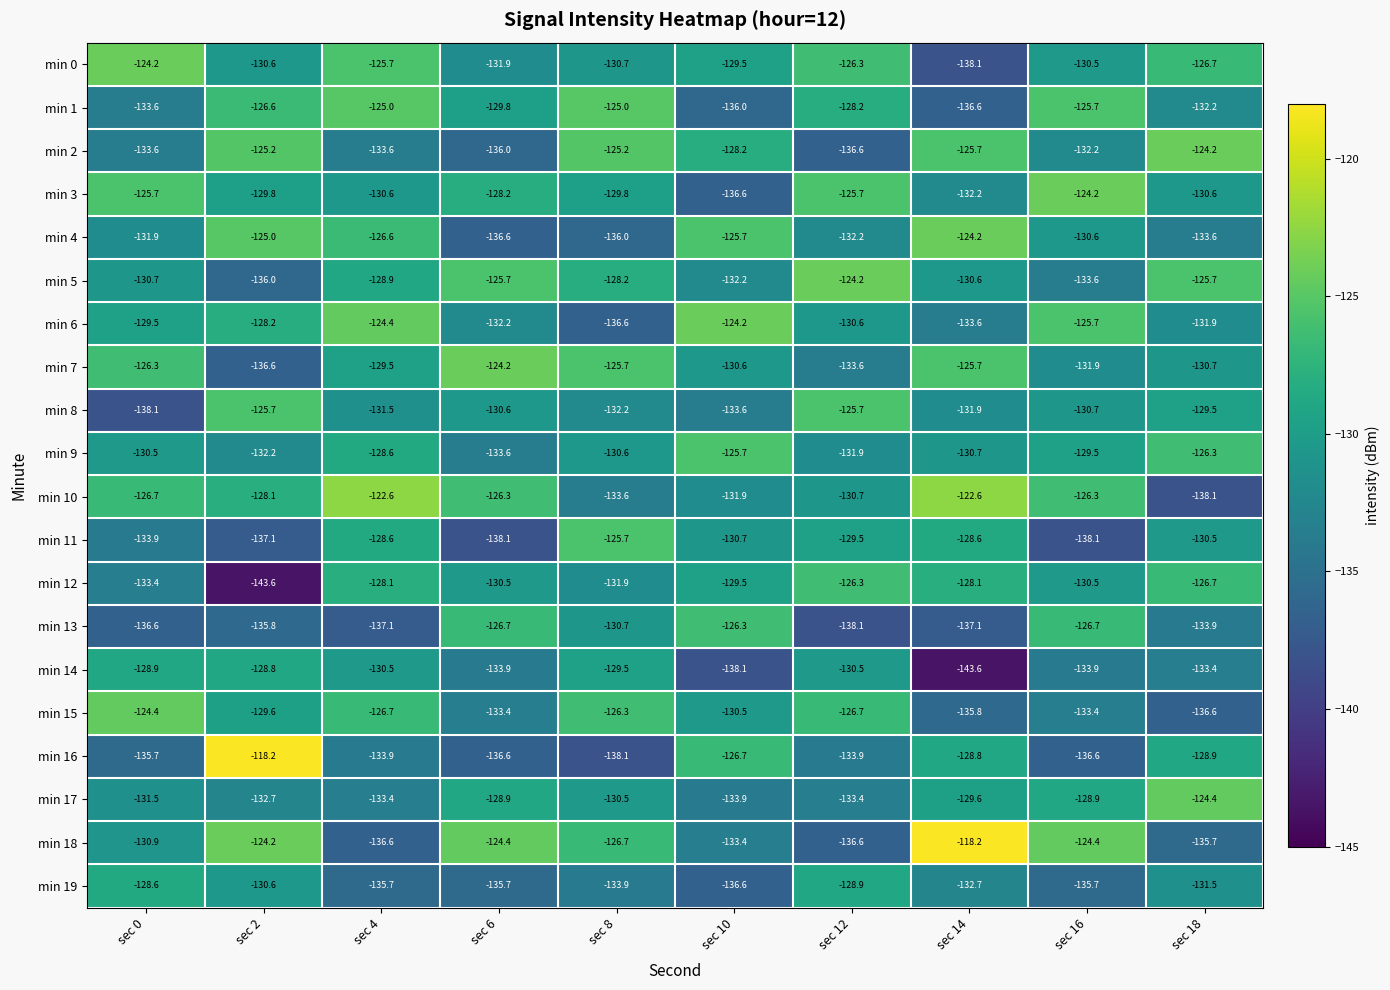

What is the maximum value shown in the chart?

-118.2